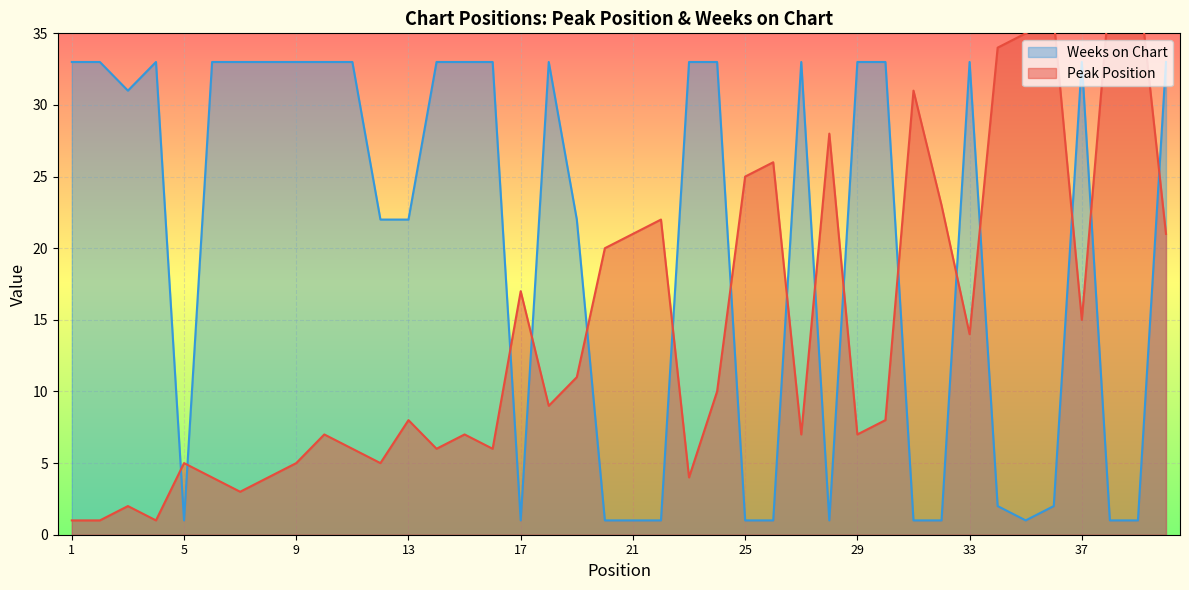

Reading left to right, what are all the values shown in this chart?

Peak Position: 1	1	2	1	5	4	3	4	5	7	6	5	8	6	7	6	17	9	11	20	21	22	4	10	25	26	7	28	7	8	31	23	14	34	35	36	15	38	39	21
Weeks on Chart: 33	33	31	33	1	33	33	33	33	33	33	22	22	33	33	33	1	33	22	1	1	1	33	33	1	1	33	1	33	33	1	1	33	2	1	2	33	1	1	33